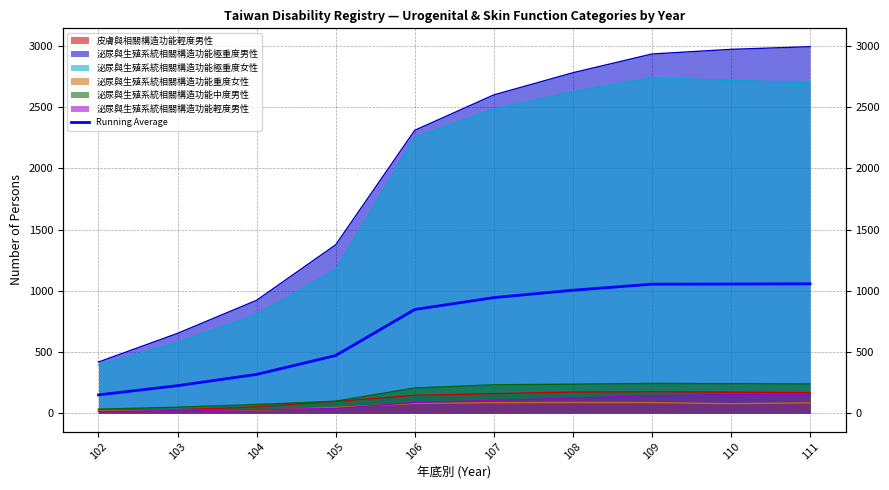

What is the sum of the values at 108 and 107?

1948.0